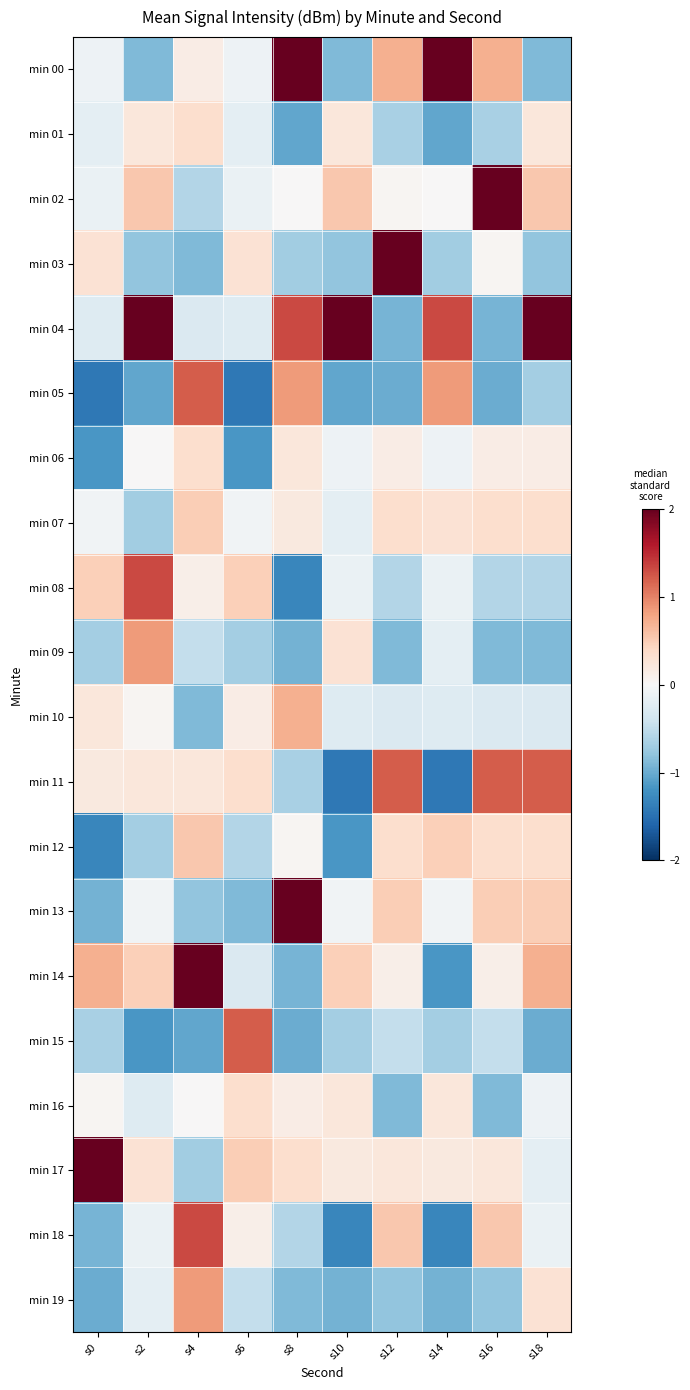

Reading left to right, transcribe all the data shown in this chart.

min 00: s0=-0.1	s2=-0.9	s4=0.1	s6=-0.1	s8=3.3	s10=-0.9	s12=0.7	s14=3.3	s16=0.7	s18=-0.9
min 01: s0=-0.2	s2=0.2	s4=0.3	s6=-0.2	s8=-1.0	s10=0.2	s12=-0.6	s14=-1.0	s16=-0.6	s18=0.2
min 02: s0=-0.1	s2=0.5	s4=-0.6	s6=-0.1	s8=0.0	s10=0.5	s12=0.0	s14=0.0	s16=3.4	s18=0.5
min 03: s0=0.3	s2=-0.8	s4=-0.9	s6=0.3	s8=-0.7	s10=-0.8	s12=3.4	s14=-0.7	s16=0.0	s18=-0.8
min 04: s0=-0.3	s2=3.3	s4=-0.3	s6=-0.3	s8=1.3	s10=3.3	s12=-0.9	s14=1.3	s16=-0.9	s18=3.3
min 05: s0=-1.4	s2=-1.0	s4=1.2	s6=-1.4	s8=0.9	s10=-1.0	s12=-1.0	s14=0.9	s16=-1.0	s18=-0.7
min 06: s0=-1.2	s2=0.0	s4=0.3	s6=-1.2	s8=0.2	s10=-0.1	s12=0.1	s14=-0.1	s16=0.1	s18=0.1
min 07: s0=-0.1	s2=-0.7	s4=0.5	s6=-0.1	s8=0.2	s10=-0.2	s12=0.3	s14=0.3	s16=0.3	s18=0.3
min 08: s0=0.5	s2=1.3	s4=0.1	s6=0.5	s8=-1.3	s10=-0.1	s12=-0.6	s14=-0.1	s16=-0.6	s18=-0.6
min 09: s0=-0.7	s2=0.9	s4=-0.5	s6=-0.7	s8=-0.9	s10=0.3	s12=-0.9	s14=-0.2	s16=-0.9	s18=-0.9
min 10: s0=0.2	s2=0.0	s4=-0.9	s6=0.1	s8=0.7	s10=-0.3	s12=-0.3	s14=-0.3	s16=-0.3	s18=-0.3
min 11: s0=0.2	s2=0.2	s4=0.2	s6=0.3	s8=-0.6	s10=-1.4	s12=1.2	s14=-1.4	s16=1.2	s18=1.2
min 12: s0=-1.3	s2=-0.7	s4=0.5	s6=-0.6	s8=0.0	s10=-1.2	s12=0.3	s14=0.5	s16=0.3	s18=0.3
min 13: s0=-0.9	s2=-0.1	s4=-0.8	s6=-0.9	s8=3.4	s10=-0.1	s12=0.5	s14=-0.1	s16=0.5	s18=0.5
min 14: s0=0.7	s2=0.5	s4=3.3	s6=-0.3	s8=-0.9	s10=0.5	s12=0.1	s14=-1.2	s16=0.1	s18=0.7
min 15: s0=-0.6	s2=-1.2	s4=-1.0	s6=1.2	s8=-1.0	s10=-0.7	s12=-0.5	s14=-0.7	s16=-0.5	s18=-1.0
min 16: s0=0.0	s2=-0.3	s4=0.0	s6=0.3	s8=0.1	s10=0.2	s12=-0.9	s14=0.2	s16=-0.9	s18=-0.1
min 17: s0=3.4	s2=0.3	s4=-0.7	s6=0.5	s8=0.3	s10=0.2	s12=0.2	s14=0.2	s16=0.2	s18=-0.2
min 18: s0=-0.9	s2=-0.1	s4=1.3	s6=0.1	s8=-0.6	s10=-1.3	s12=0.5	s14=-1.3	s16=0.5	s18=-0.1
min 19: s0=-1.0	s2=-0.2	s4=0.9	s6=-0.5	s8=-0.9	s10=-0.9	s12=-0.8	s14=-0.9	s16=-0.8	s18=0.3